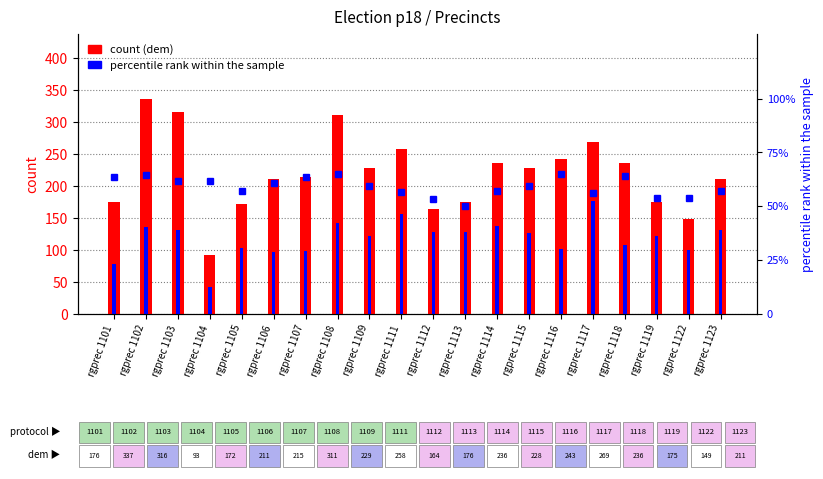

What is the value of the percentile rank within sample bar at the 7th from the left?

63.4